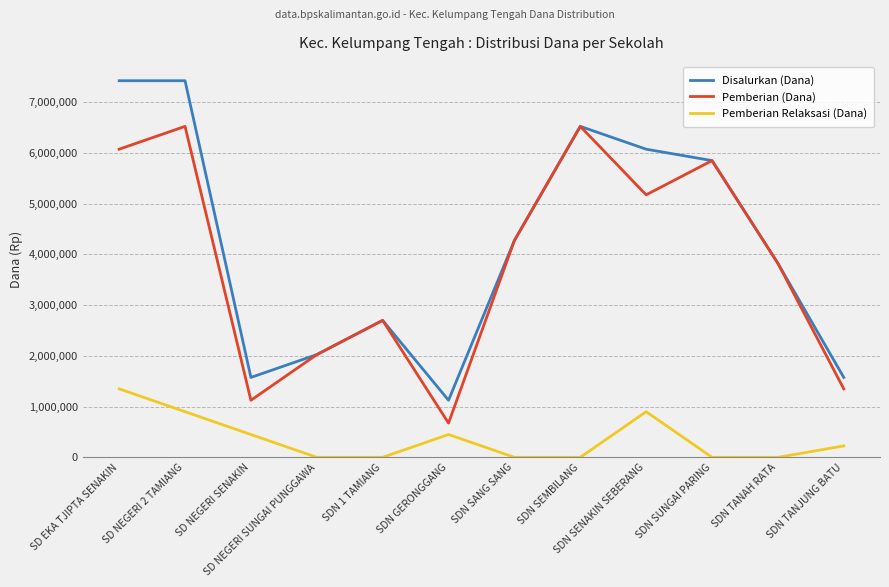

Rank the series by their maximum value, from highest to lowest.

Disalurkan (Dana), Pemberian (Dana), Pemberian Relaksasi (Dana)